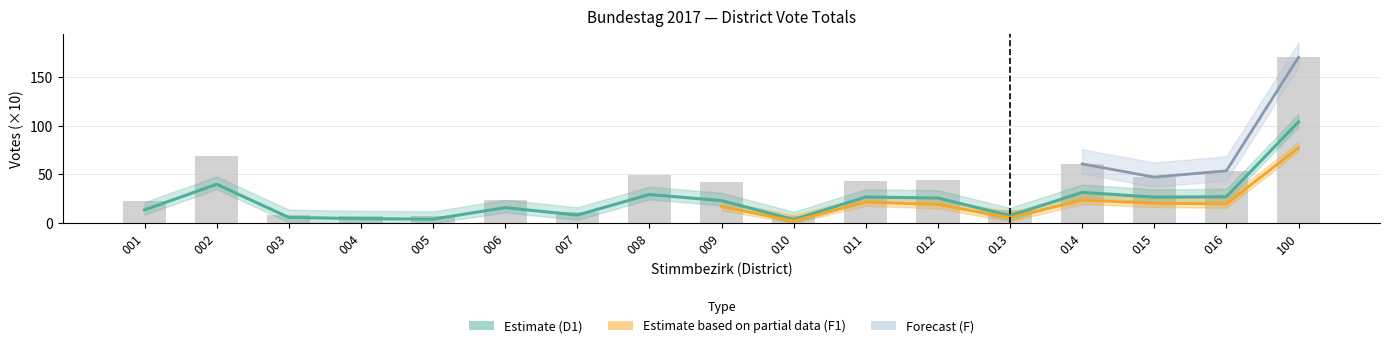

Approximately how many times larger is the value at 010 compared to 006?

0.3